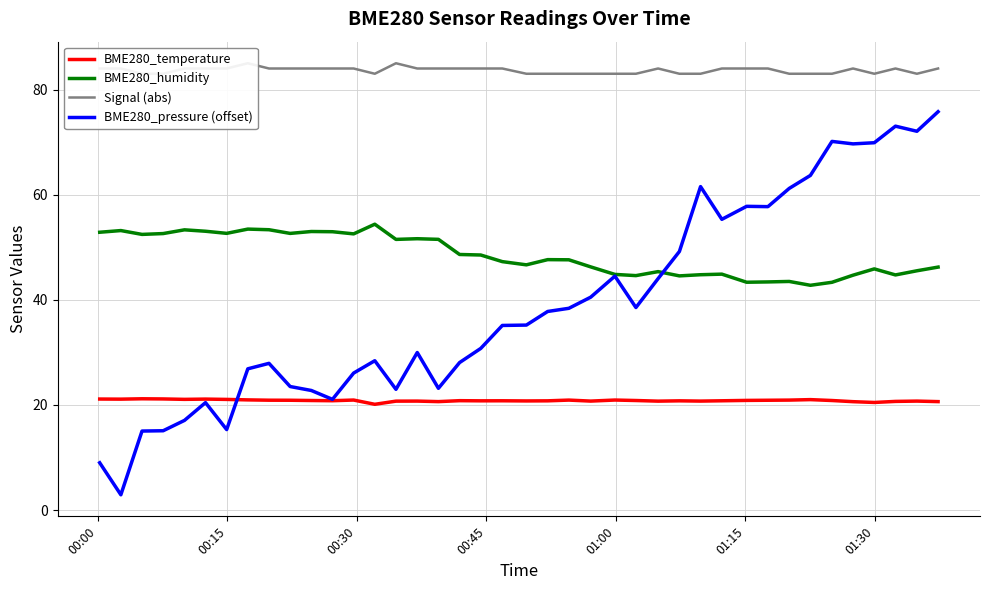

What is the highest value of the BME280_pressure (offset) series?

75.8